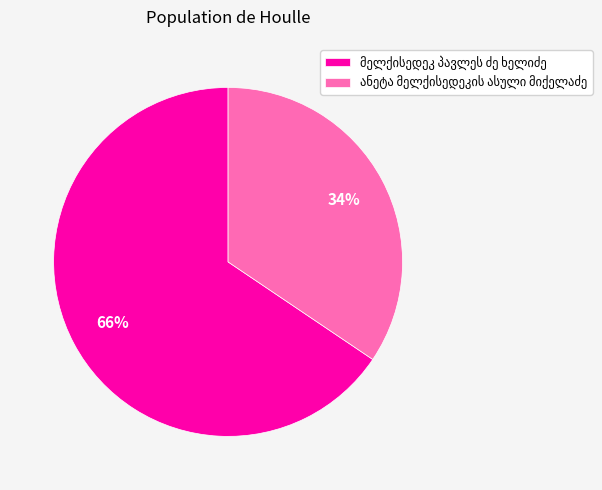

Is there a majority slice in this chart?

Yes